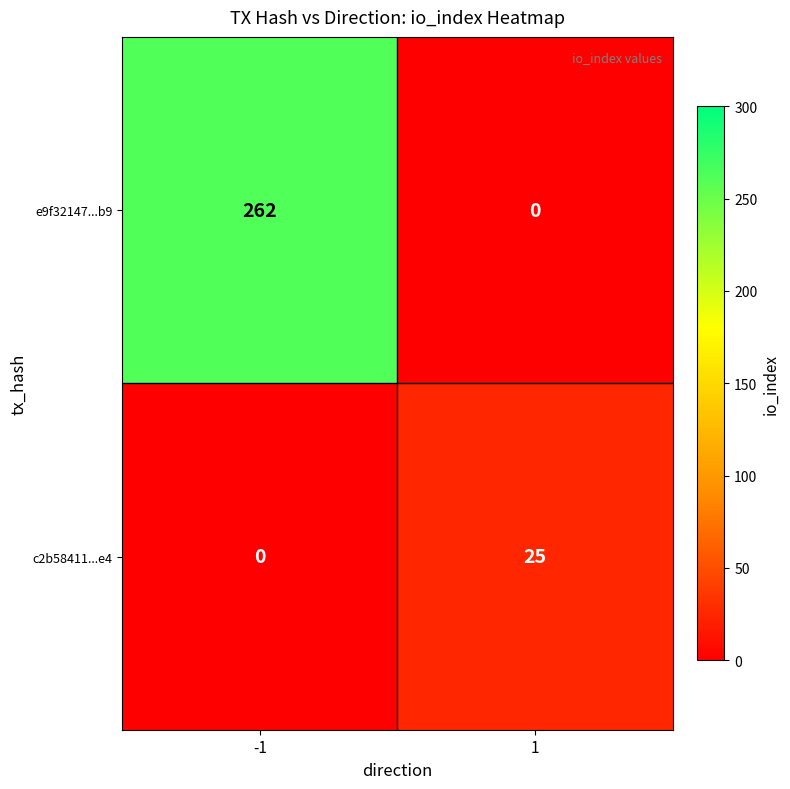

At which category is the sum across all series the highest?

-1